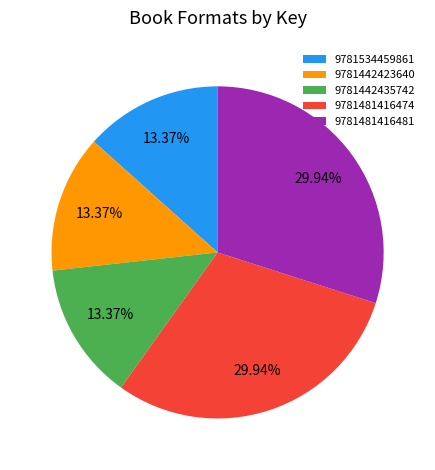

To the nearest percent, what portion does 9781442423640 represent?

13%